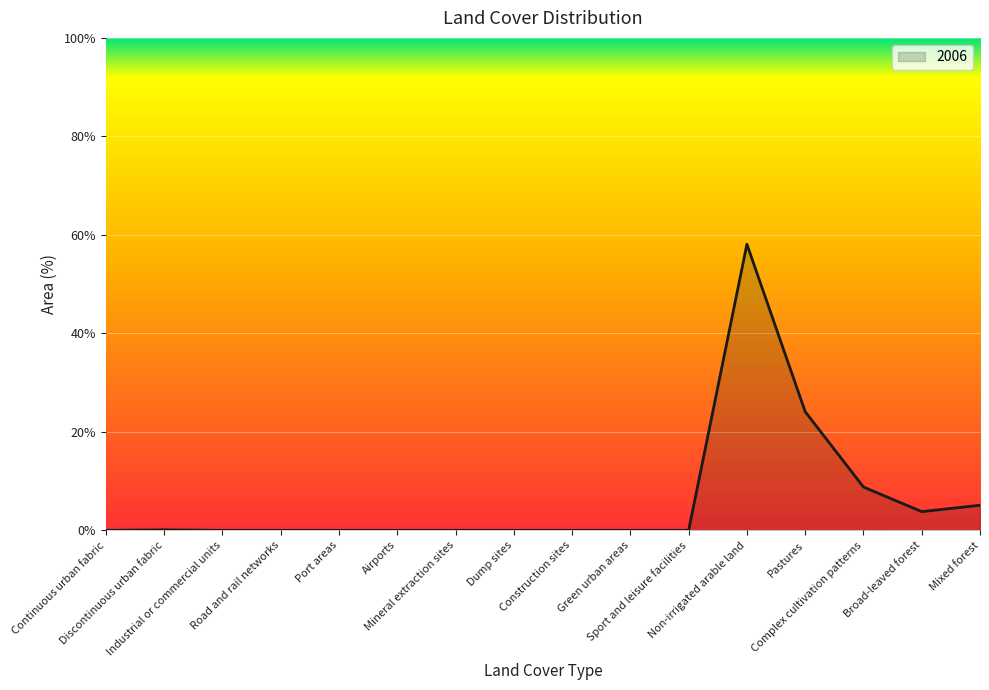

What is the greatest value displayed?

58.1